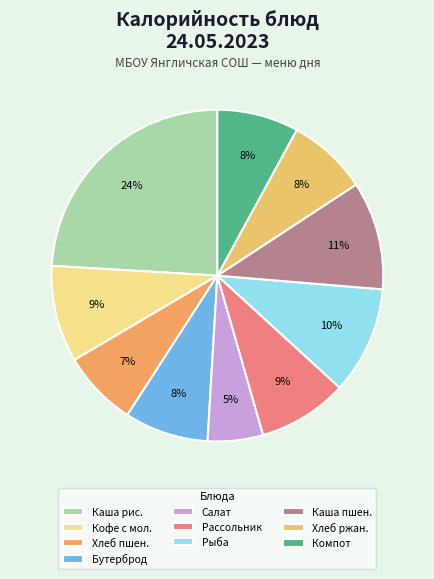

How many segments does this pie chart have?

10